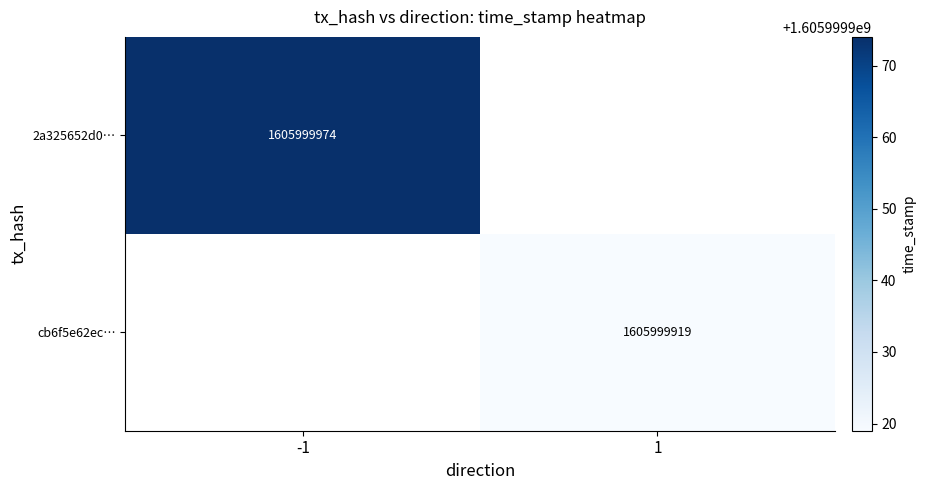

Between 1 and -1, which is larger?

-1